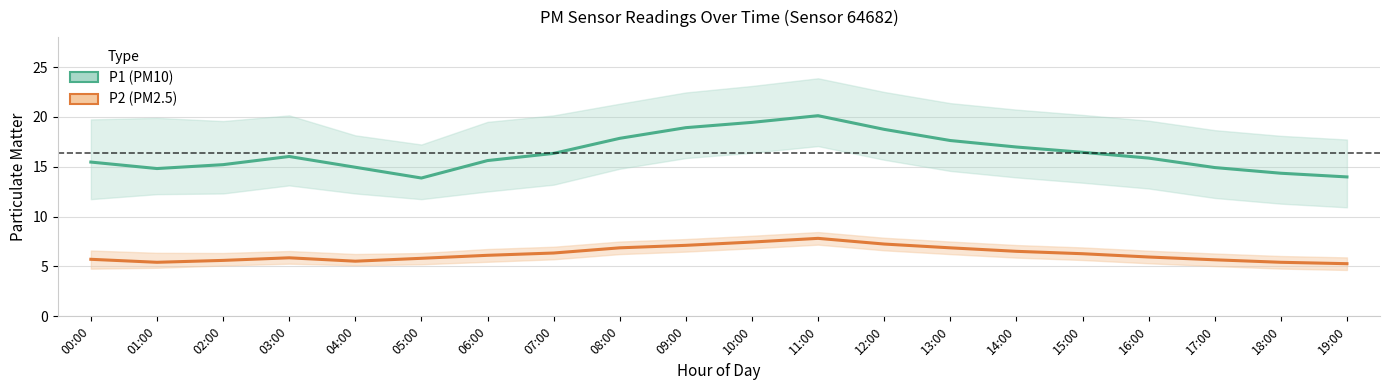

What is the sum of all P1 values?

327.6